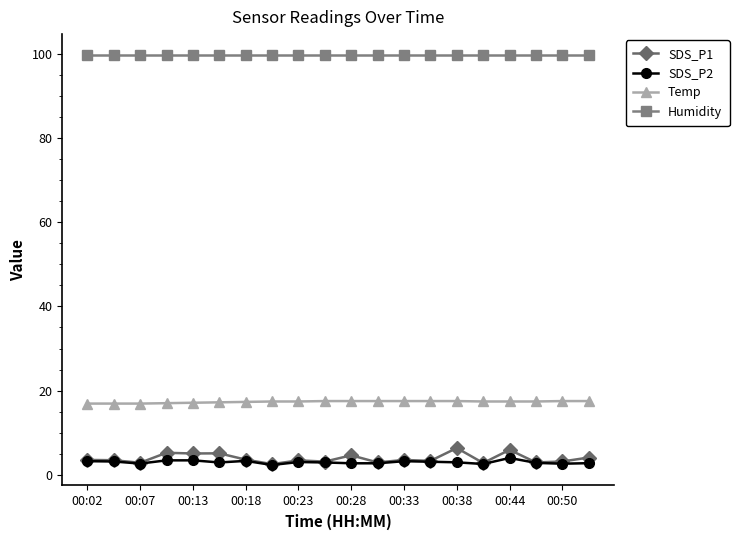

Which series has the largest total across all categories?

Humidity